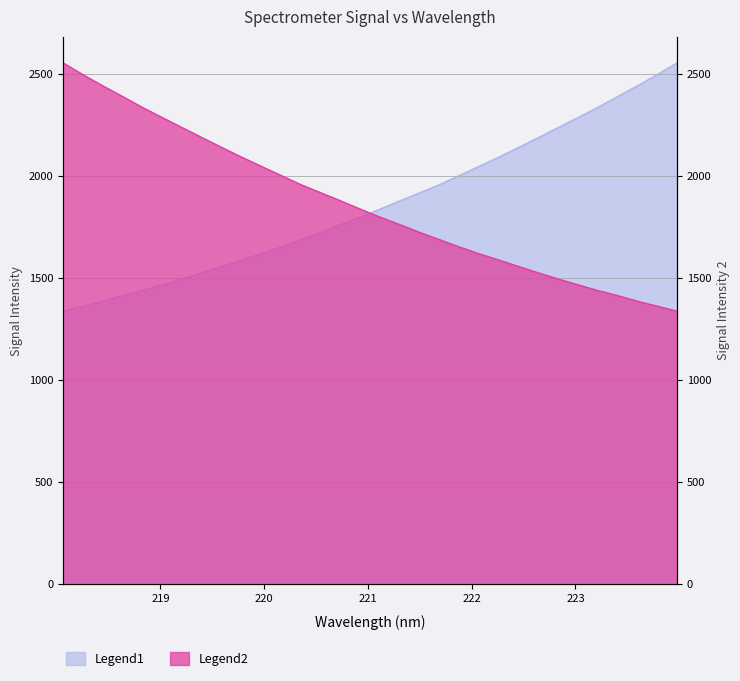

True or false: Legend1 has a value of 1494.7 at 219.2067.

True